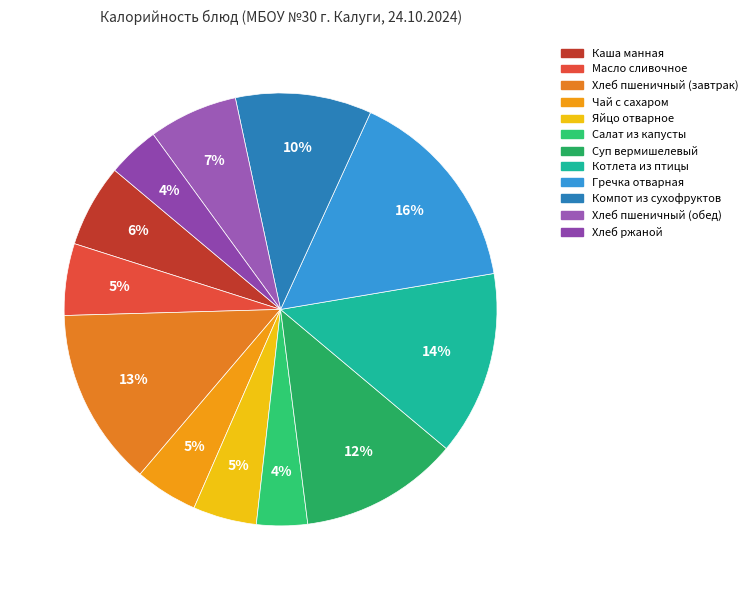

Does any single category account for the majority?

No